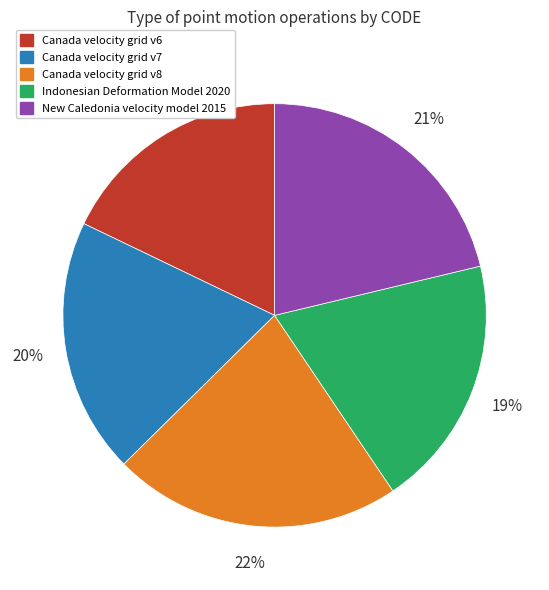

Which slice is the largest?

Canada velocity grid v8